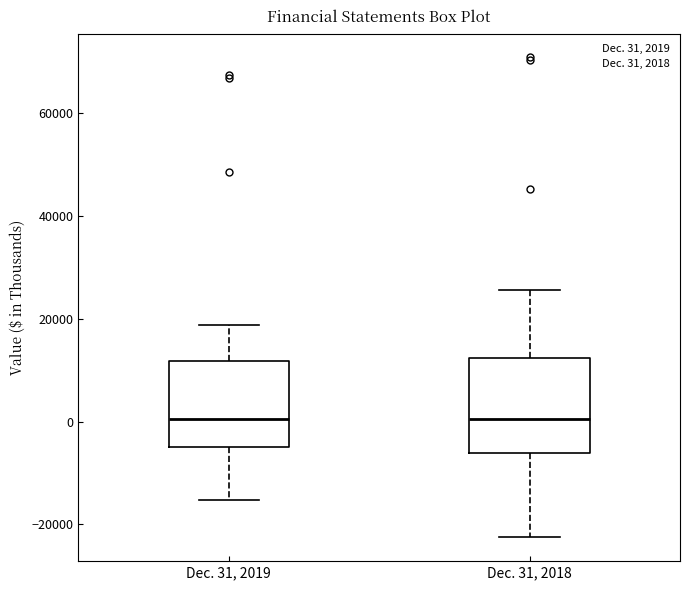

Reading left to right, transcribe this box plot: for each box, give where its median line is, the range the box spans, and where its two whiskers end, as read against the y-axis. The values are not printed on the chart, so give them approximately, as read against the axis.

Dec. 31, 2019: median 0, box -4000 to 12000, whiskers -16000 to 18000
Dec. 31, 2018: median 0, box -6000 to 12000, whiskers -22000 to 26000